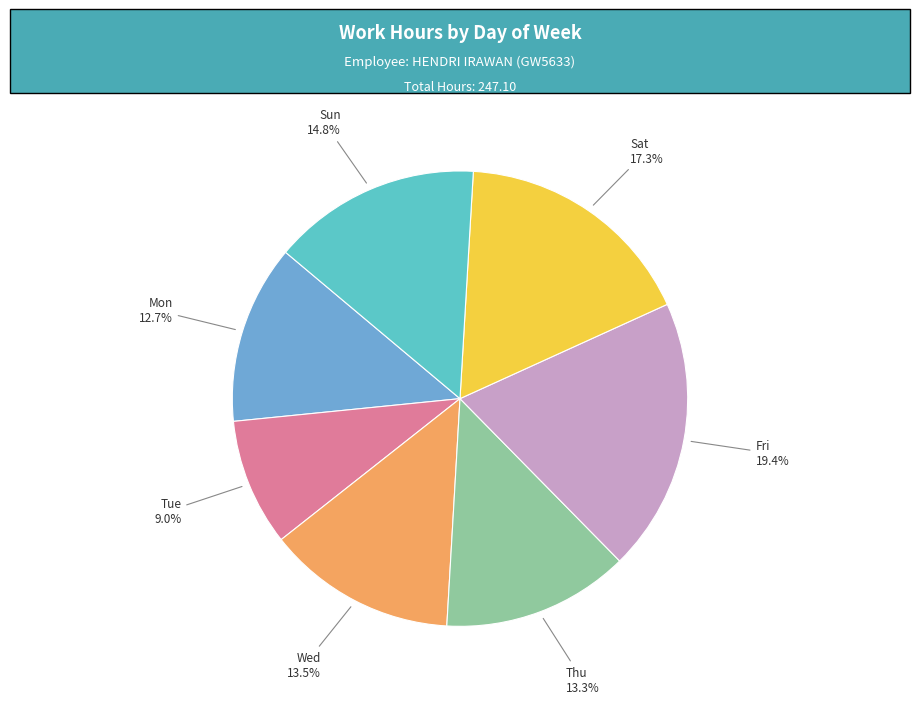

Is there any slice that represents more than half of the pie?

No